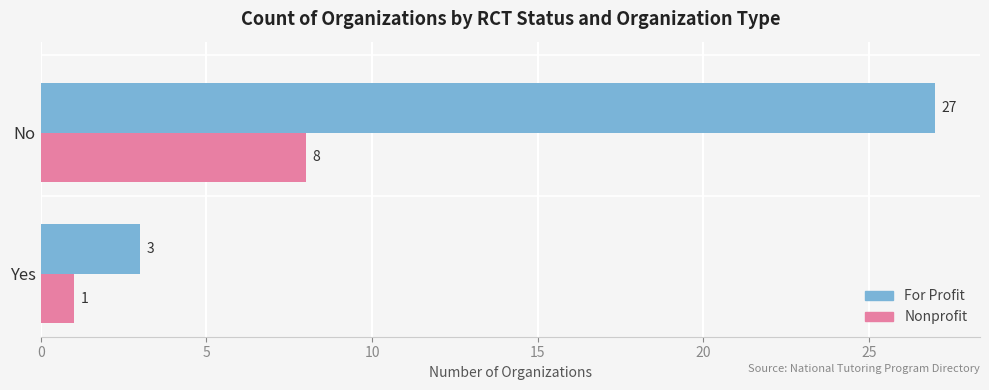

What is the difference between the maximum and minimum values in the For Profit series?

24